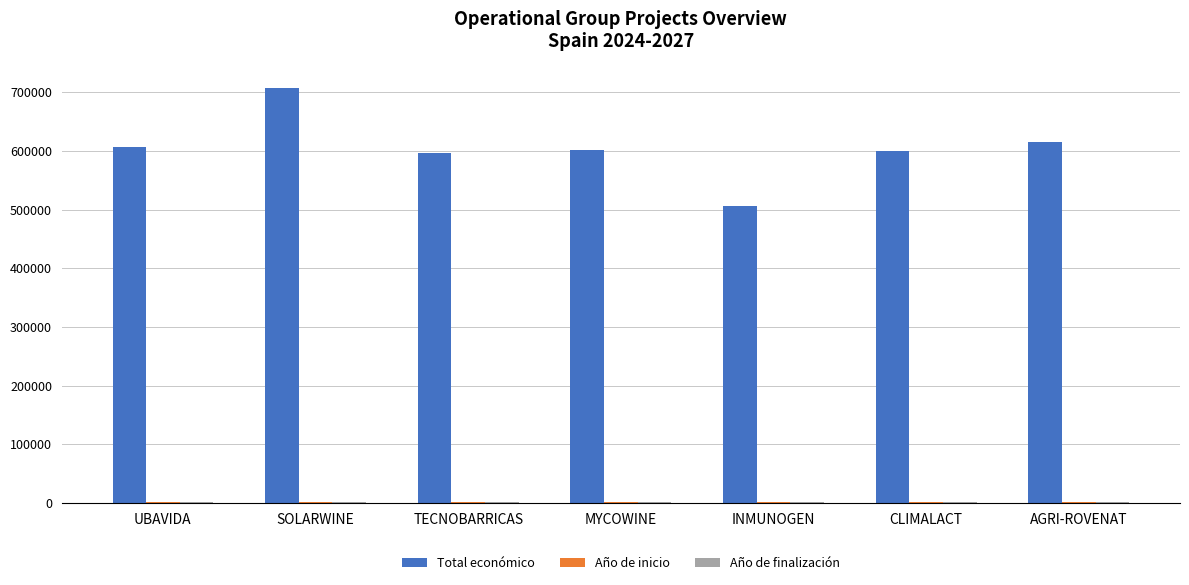

At which category is the sum across all series the highest?

SOLARWINE